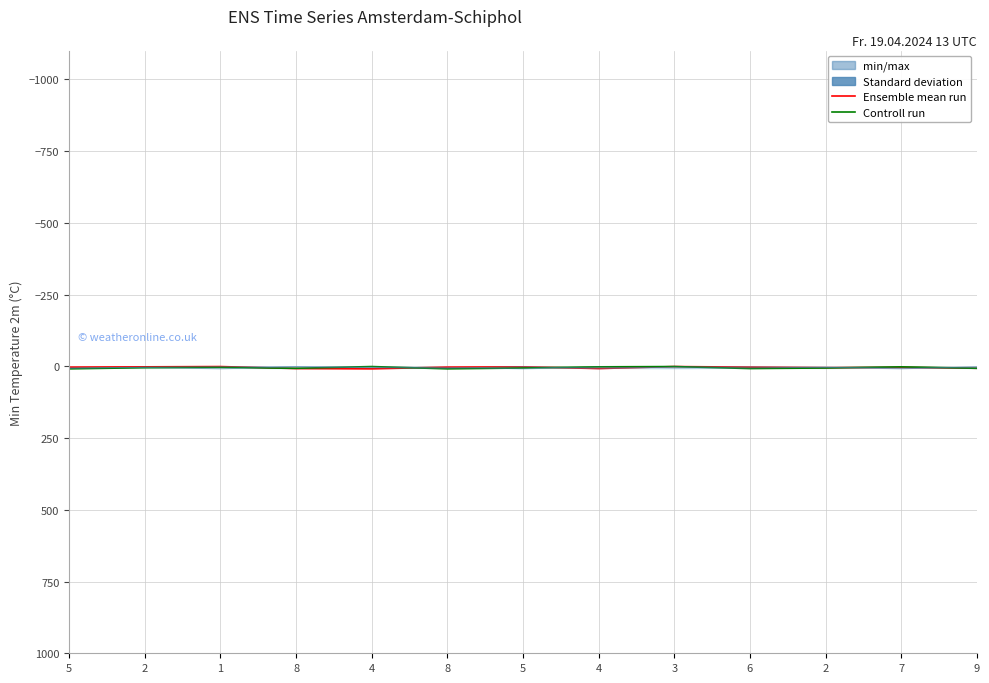

True or false: Standard deviation and Ensemble mean run intersect in this chart.

True